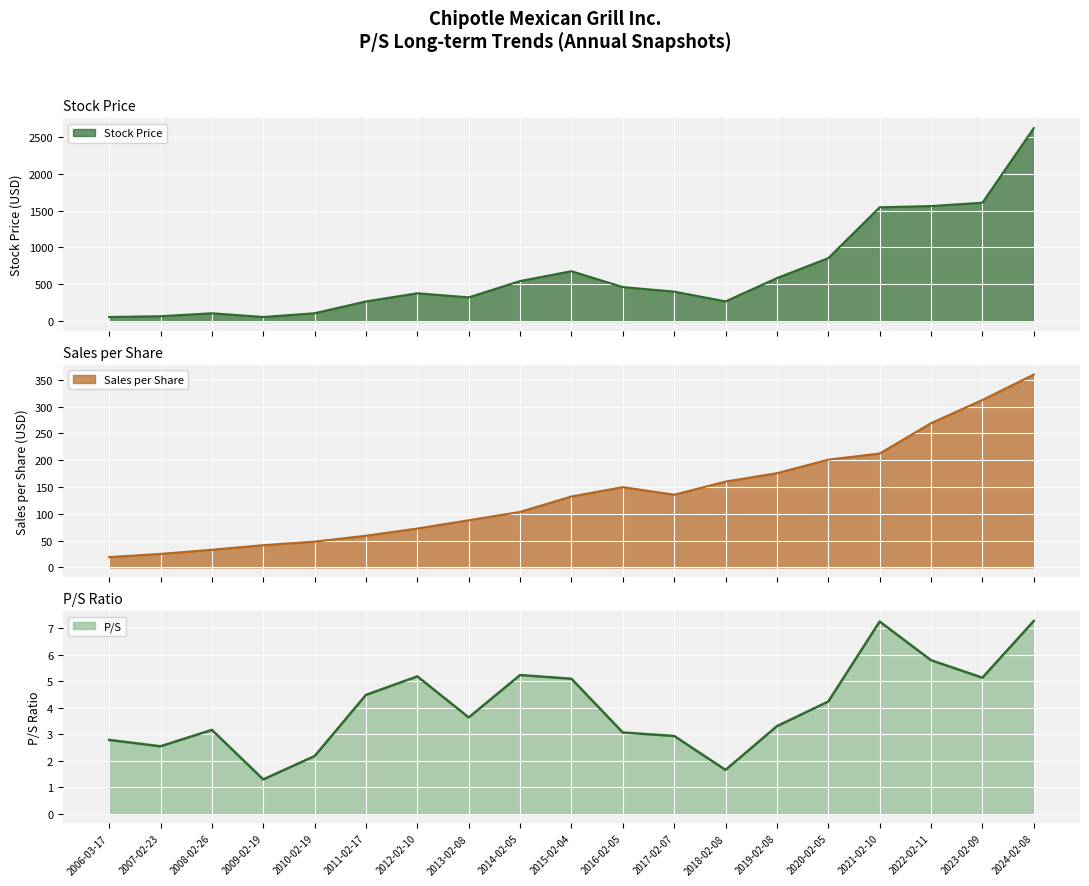

What are all the series names shown in the legend?

P/S, Stock Price, Sales per Share